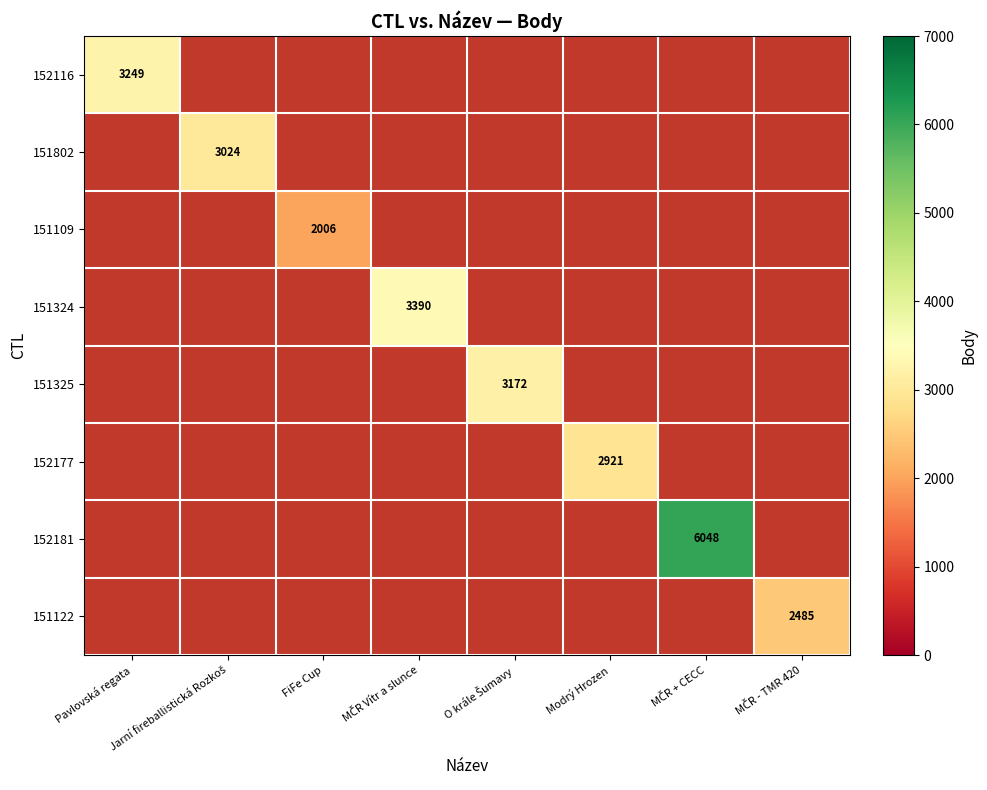

The 152116 series shows 3249 at Pavlovská regata. True or false?

True